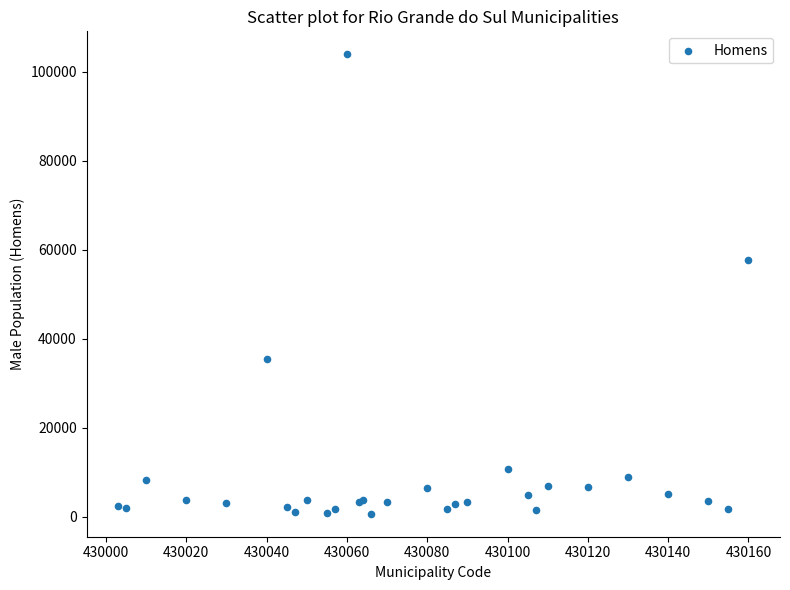

What Y value in the scatter plot is closest to 52289?

57757